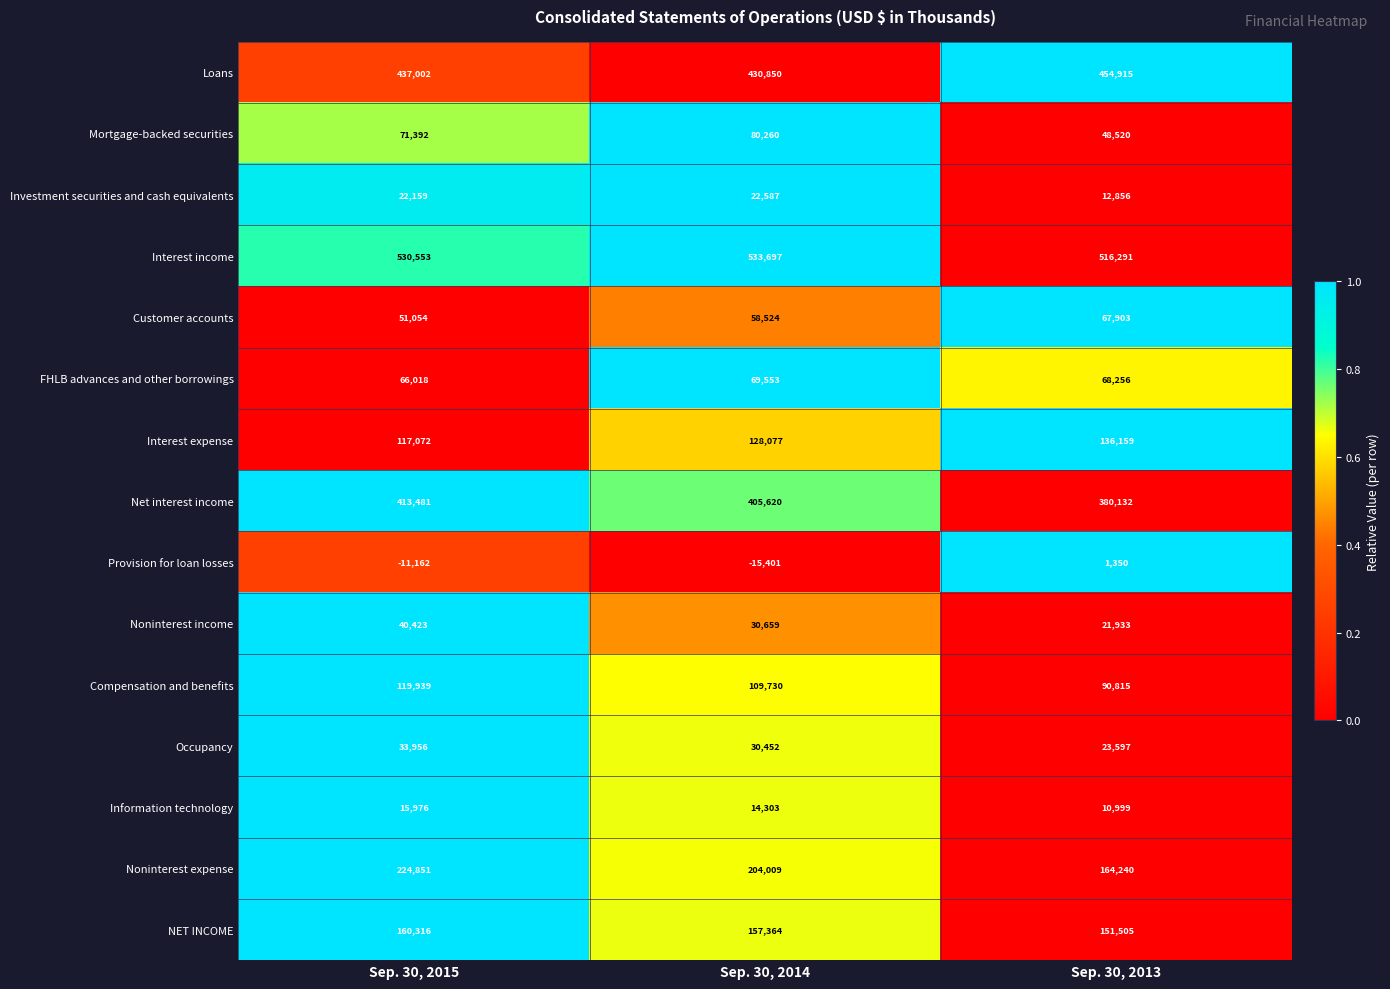

What is the difference between the maximum and minimum values in the Interest income series?

17406